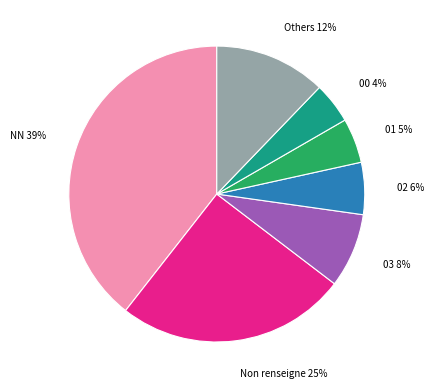

To the nearest percent, what is the difference between the largest and smallest slice percentages?

35%